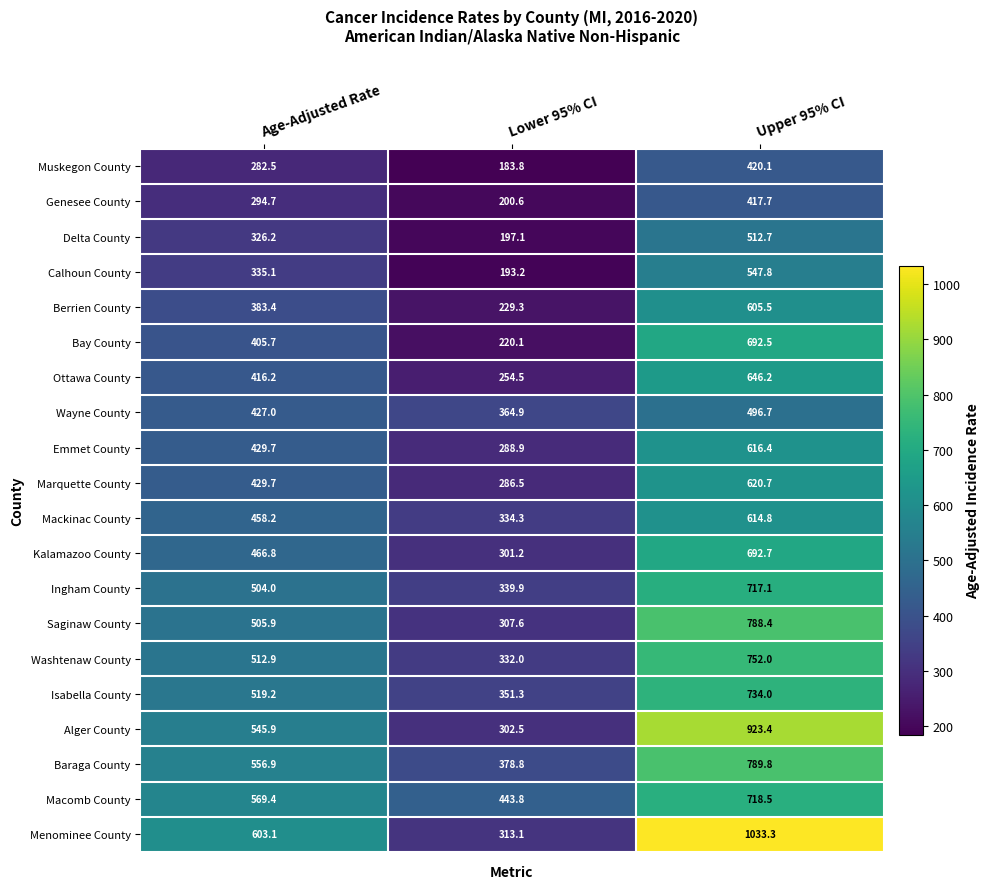

How many distinct data groups are displayed?

20